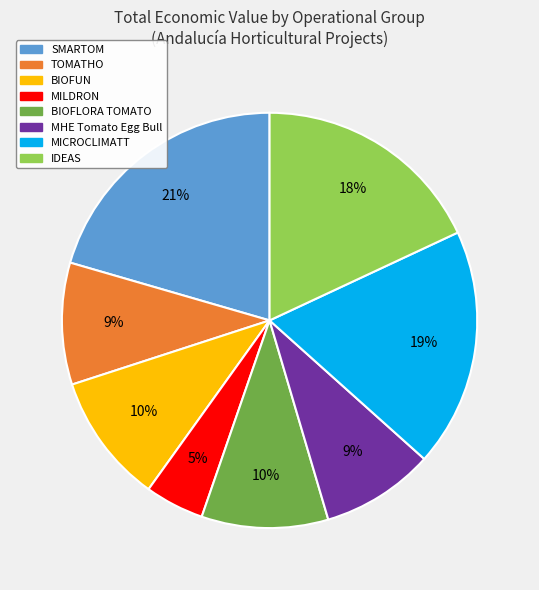

To the nearest percent, what is the difference between the BIOFUN and TOMATHO slice percentages?

1%